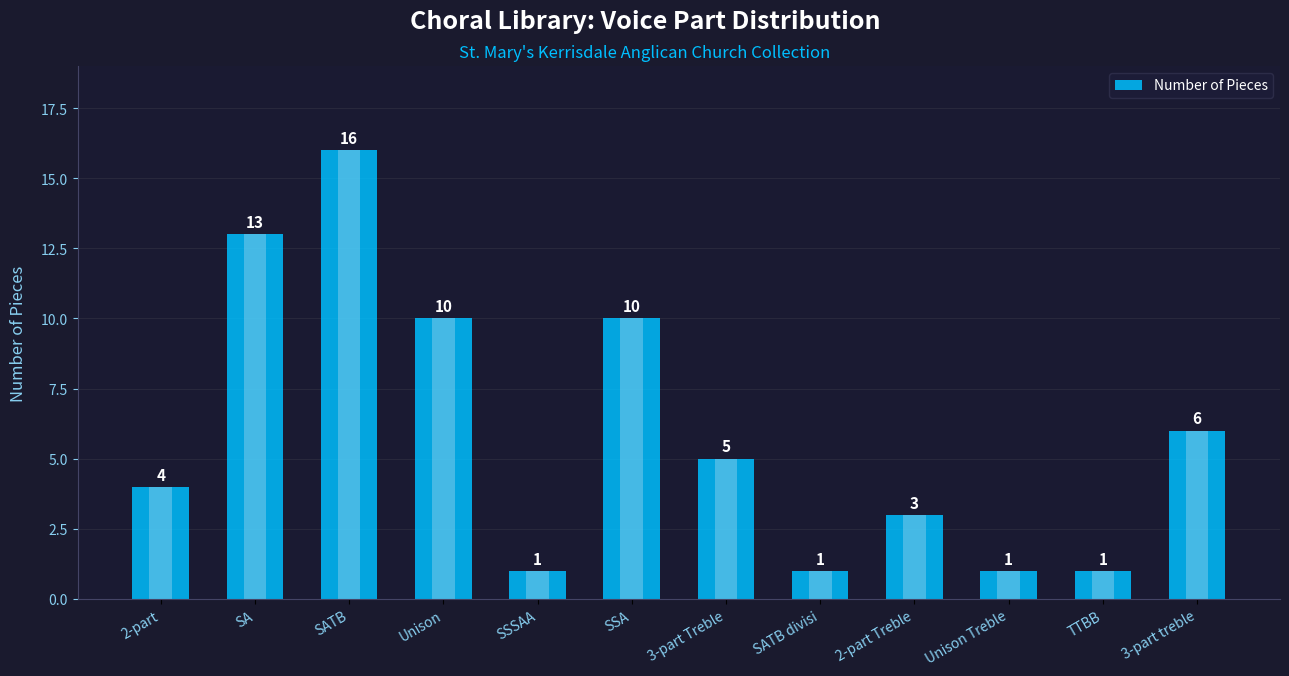

What is the minimum value shown in the chart?

1